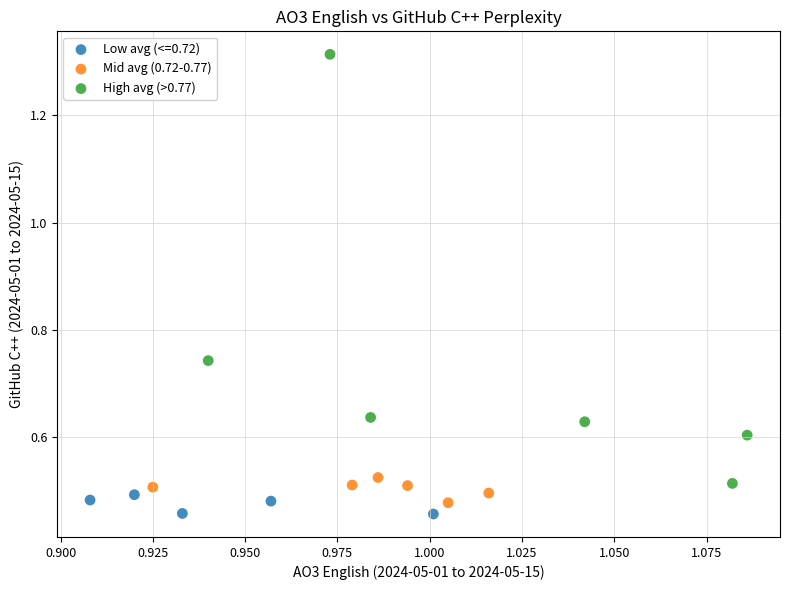

Which series has the widest spread of Y values?

High avg (>0.77)